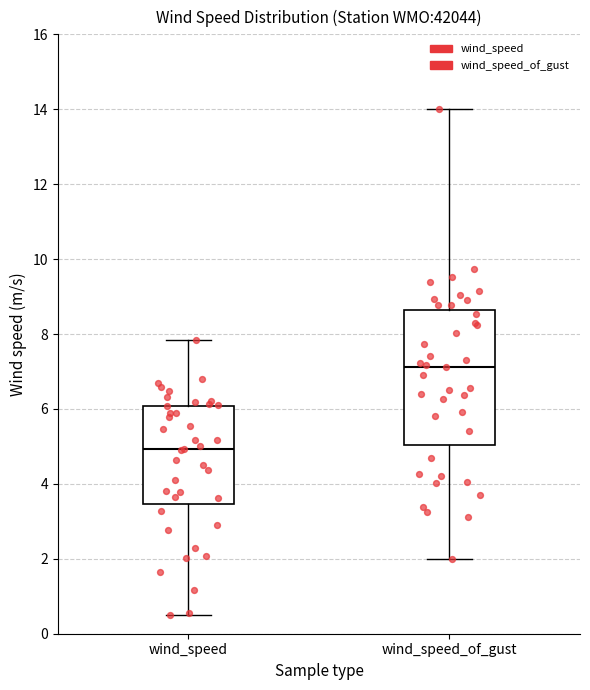

Which box is the tallest, from its lower edge to its upper edge?

wind_speed_of_gust